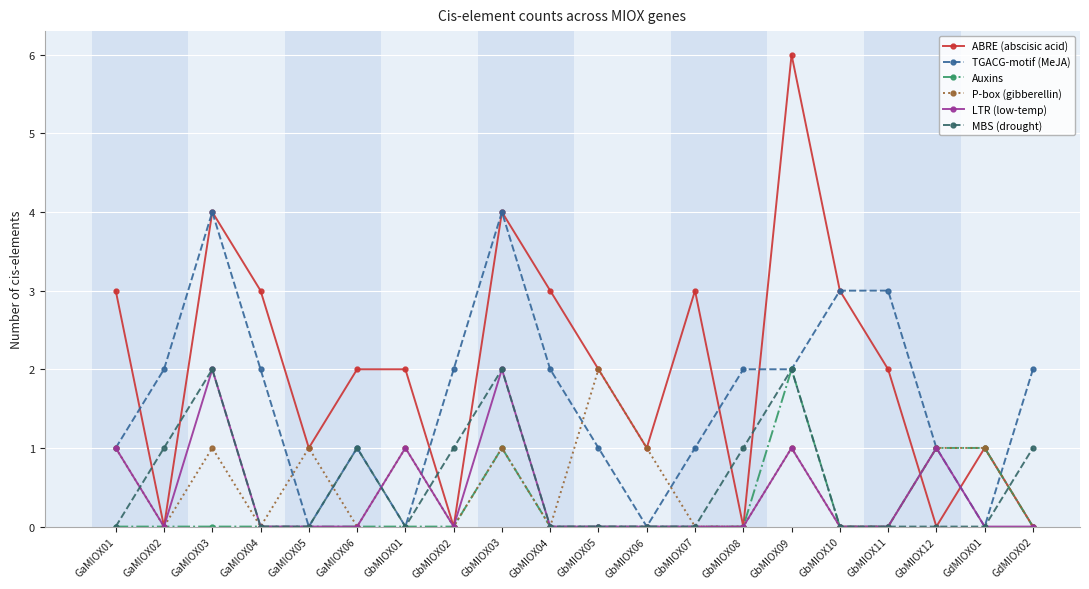

How many distinct data groups are displayed?

6